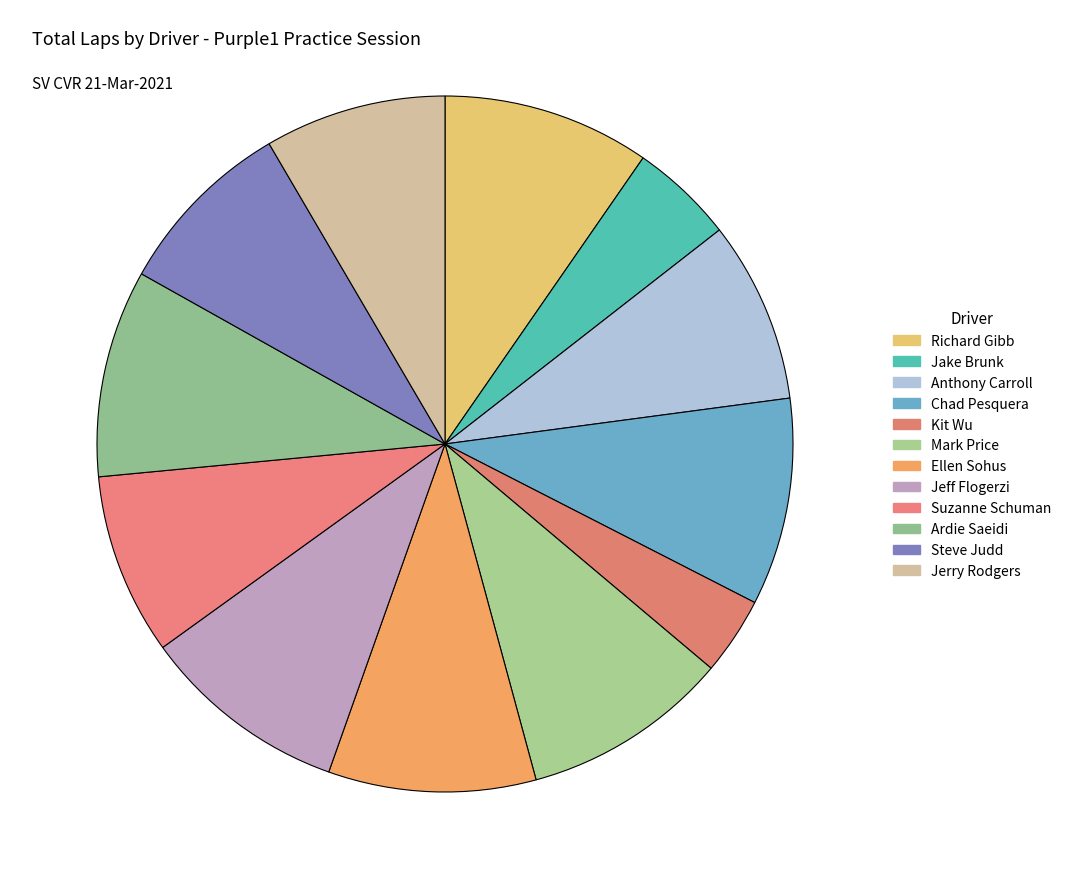

How many segments does this pie chart have?

12